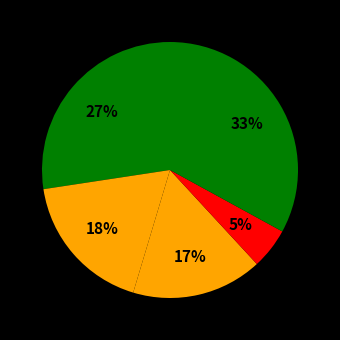

How many slices are in this pie chart?

5